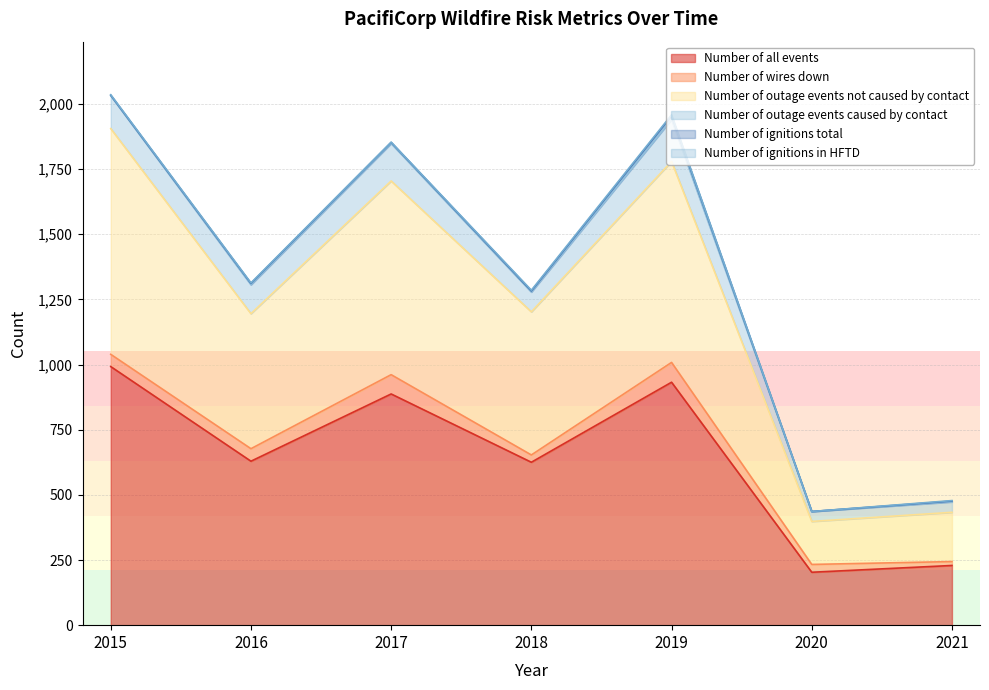

What is the minimum value for Number of all events?

203